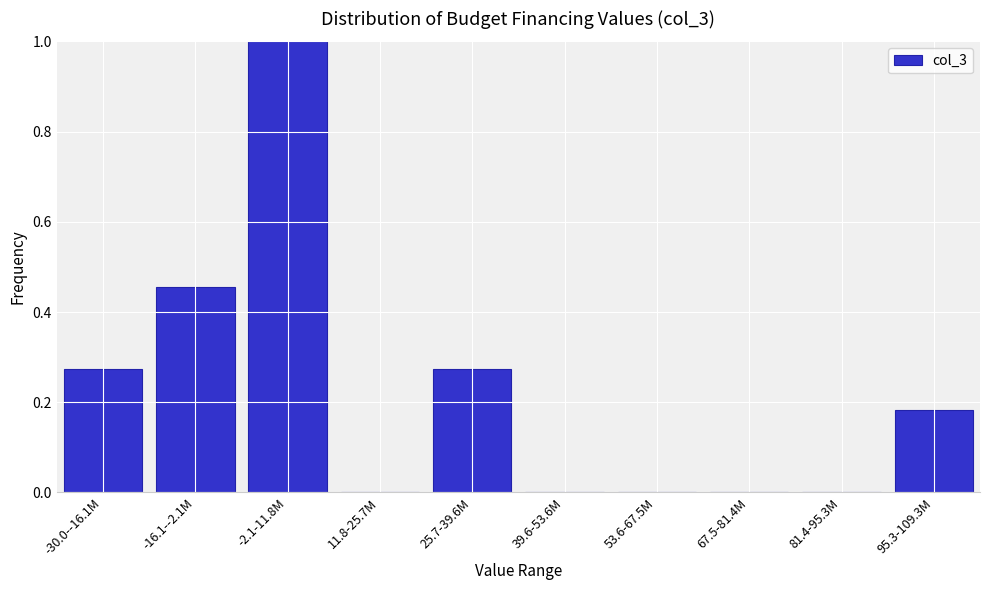

Which has a higher value, -2.1-11.8M or -16.1--2.1M?

-2.1-11.8M